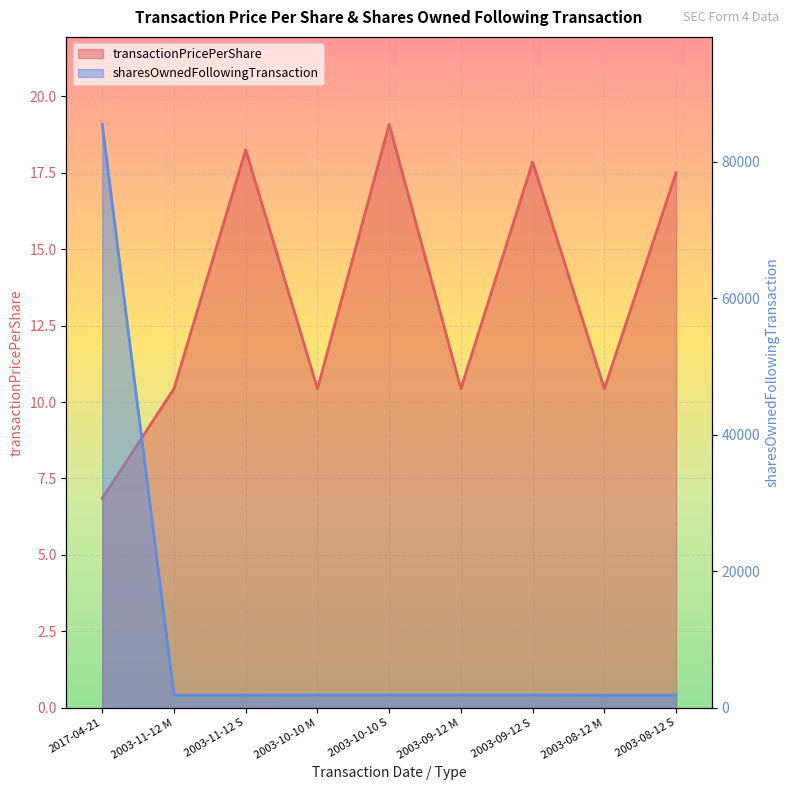

What position from the right is 2003-09-12 S?

3